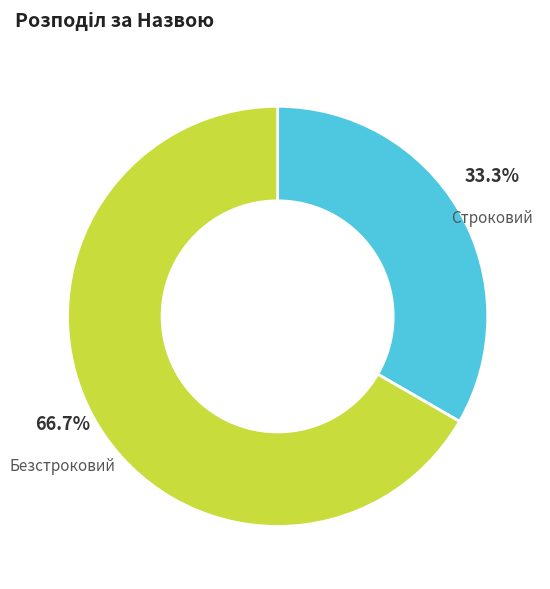

To the nearest percent, what portion does Безстроковий represent?

67%